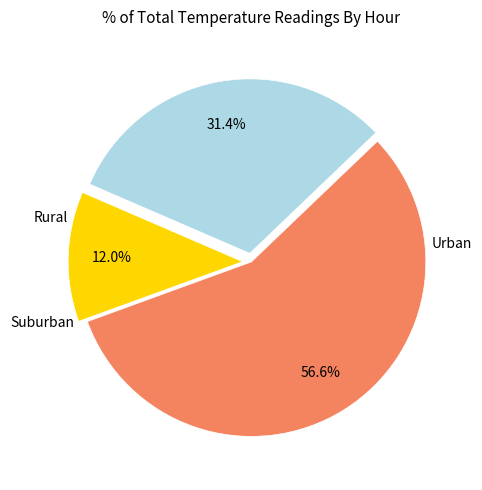

Is there any slice that represents more than half of the pie?

Yes